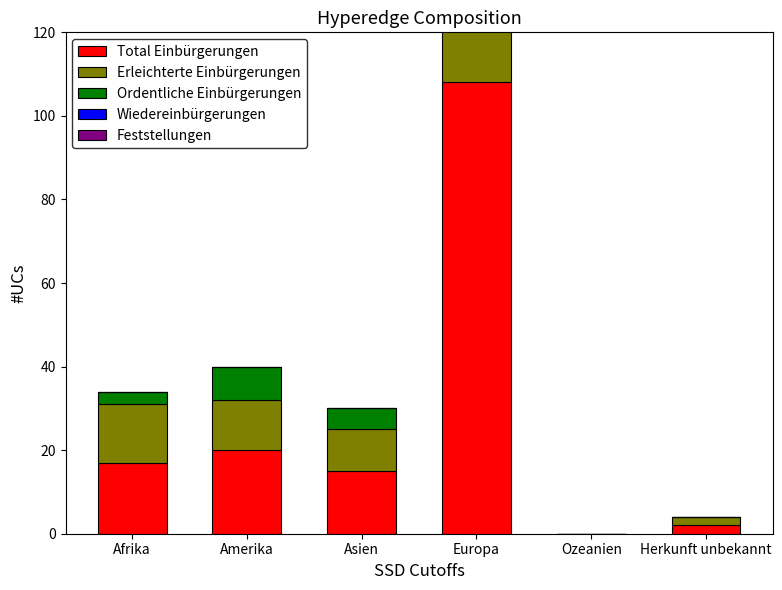

The value of Feststellungen at Afrika is 0. True or false?

True